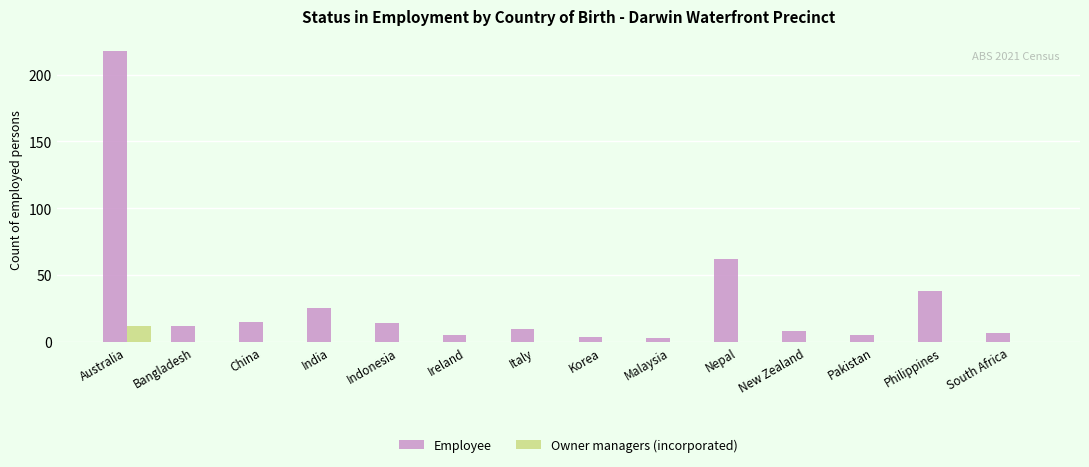

How many categories are shown in the chart?

14